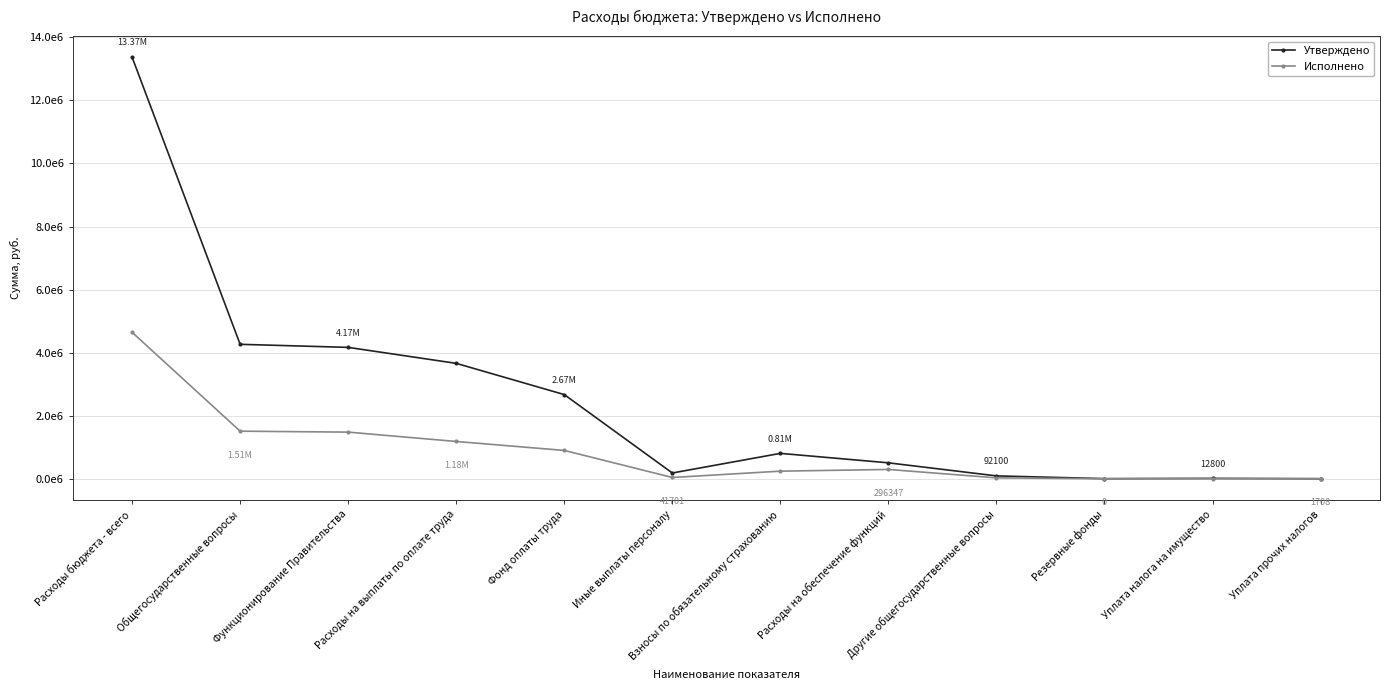

What is the label of the 6th point from the left?

Иные выплаты персоналу